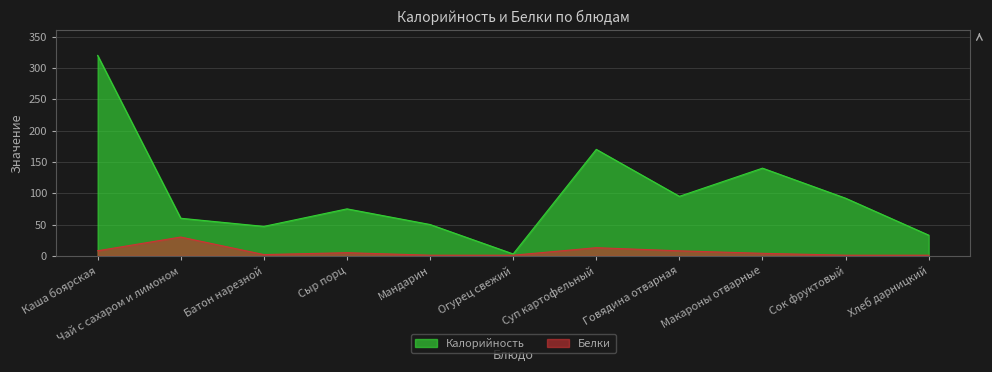

Reading right to left, extract all data points from this chart.

Калорийность: Хлеб дарницкий=33.0	Сок фруктовый=92.0	Макароны отварные=140.0	Говядина отварная=95.0	Суп картофельный=170.0	Огурец свежий=3.0	Мандарин=50.0	Сыр порц=75.0	Батон нарезной=47.0	Чай с сахаром и лимоном=60.0	Каша боярская=320.0
Белки: Хлеб дарницкий=1.0	Сок фруктовый=1.0	Макароны отварные=4.0	Говядина отварная=8.0	Суп картофельный=13.0	Огурец свежий=1.0	Мандарин=1.0	Сыр порц=5.0	Батон нарезной=2.0	Чай с сахаром и лимоном=30.0	Каша боярская=8.1